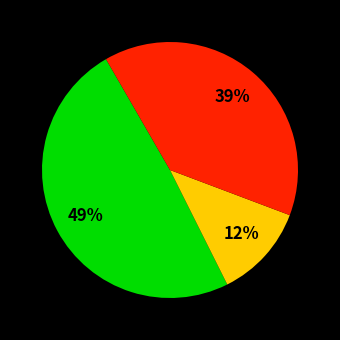

To the nearest percent, what is the average slice percentage?

33%